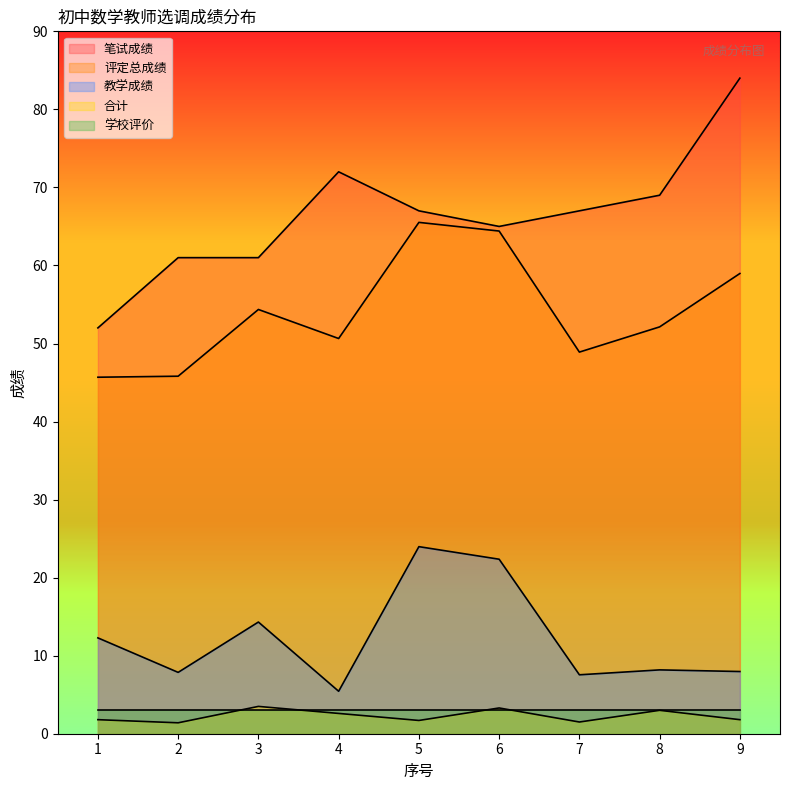

What is the value of the 教学成绩 point at the 8th from the left?

8.2